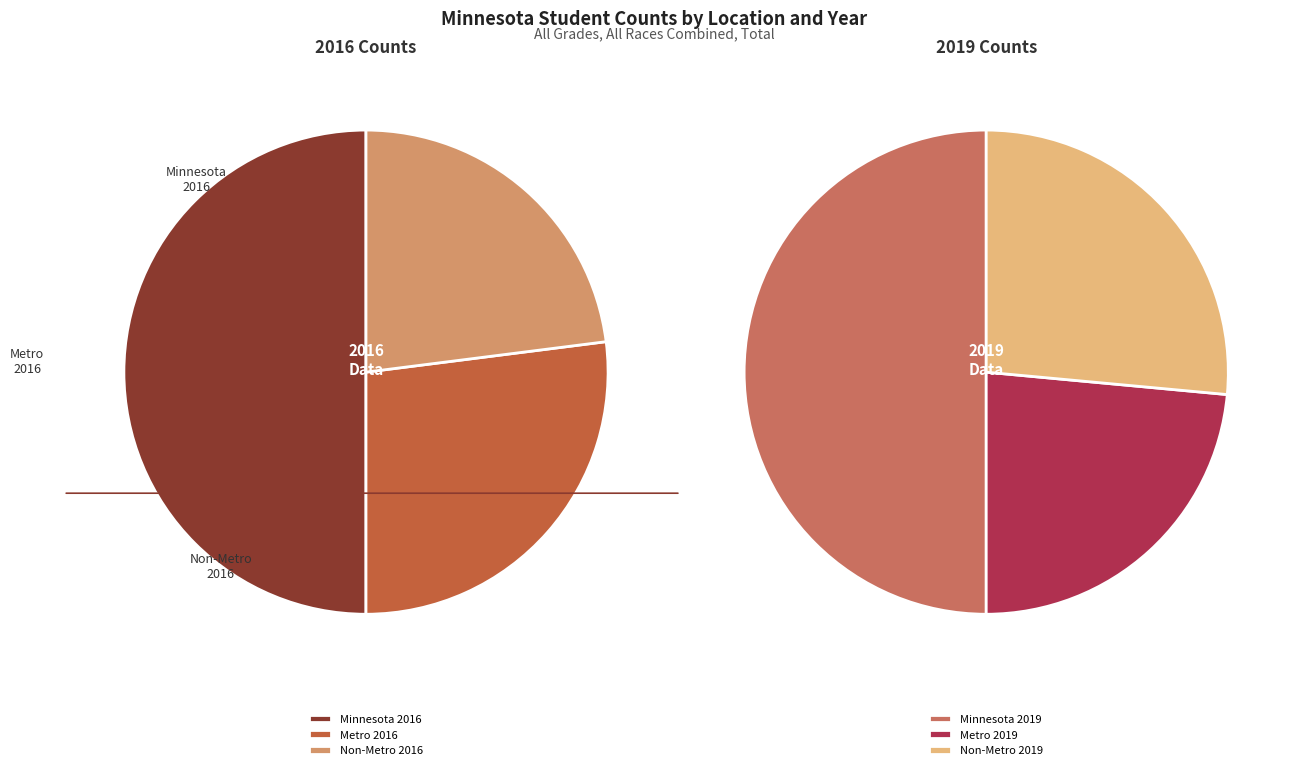

To the nearest percent, what is the average slice percentage?

17%